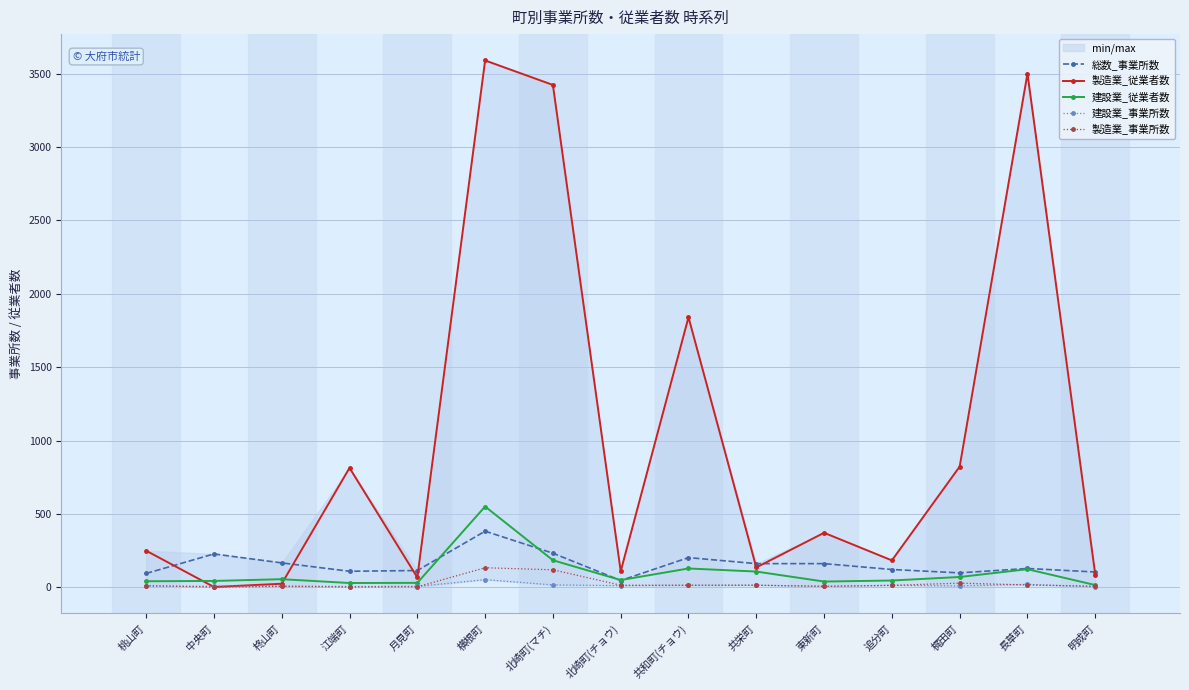

Rank the series at 横根町 from lowest to highest value.

建設業_事業所数, 製造業_事業所数, 総数_事業所数, 建設業_従業者数, 製造業_従業者数